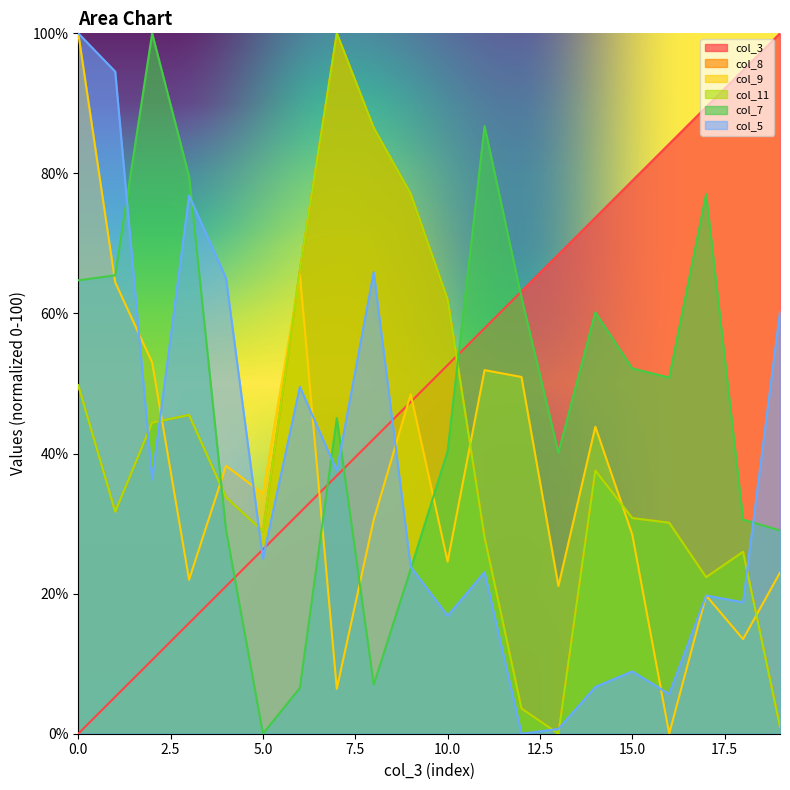

Between 15 and 17, which is larger?

17